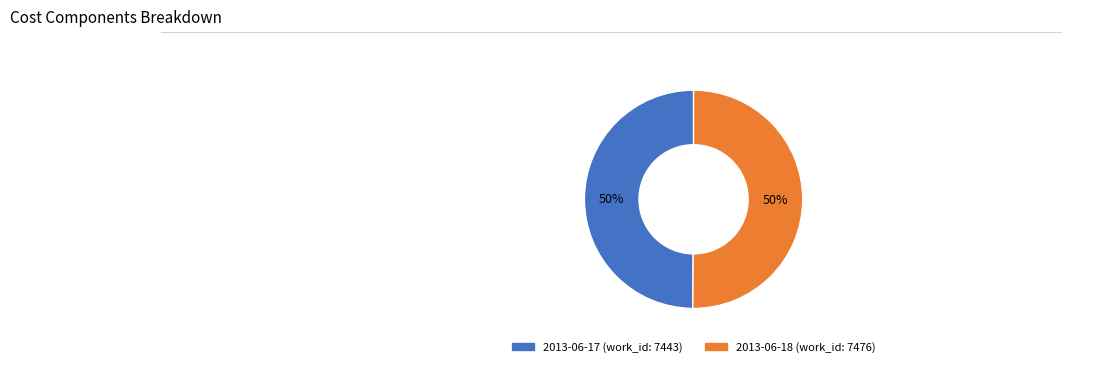

Do 2013-06-18 and 2013-06-17 together represent more than half of the pie?

Yes